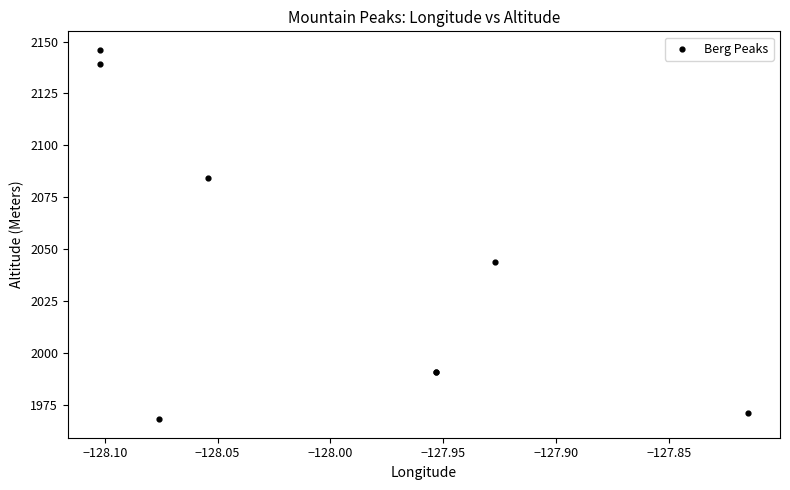

What Y value in the scatter plot is closest to 2057?

2044